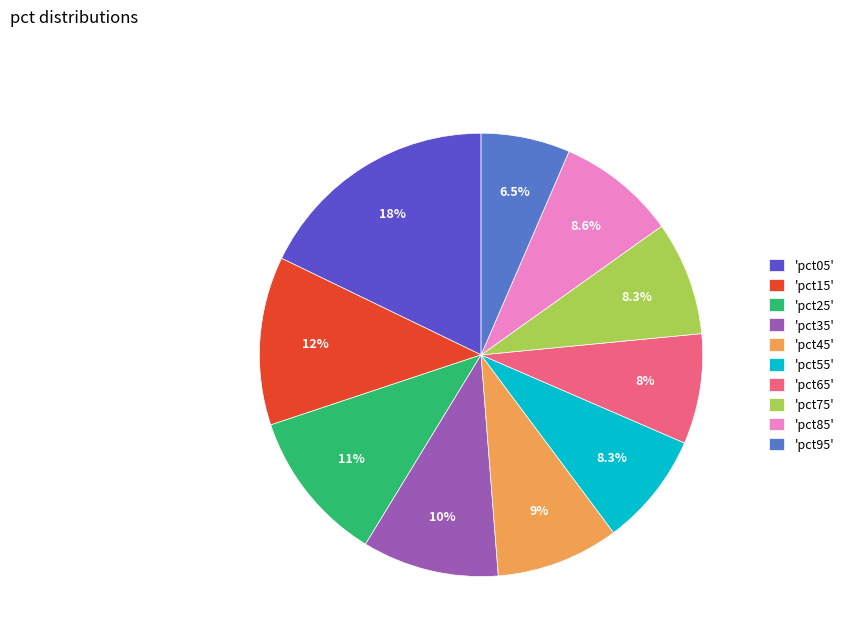

Which slice is the largest?

'pct05'